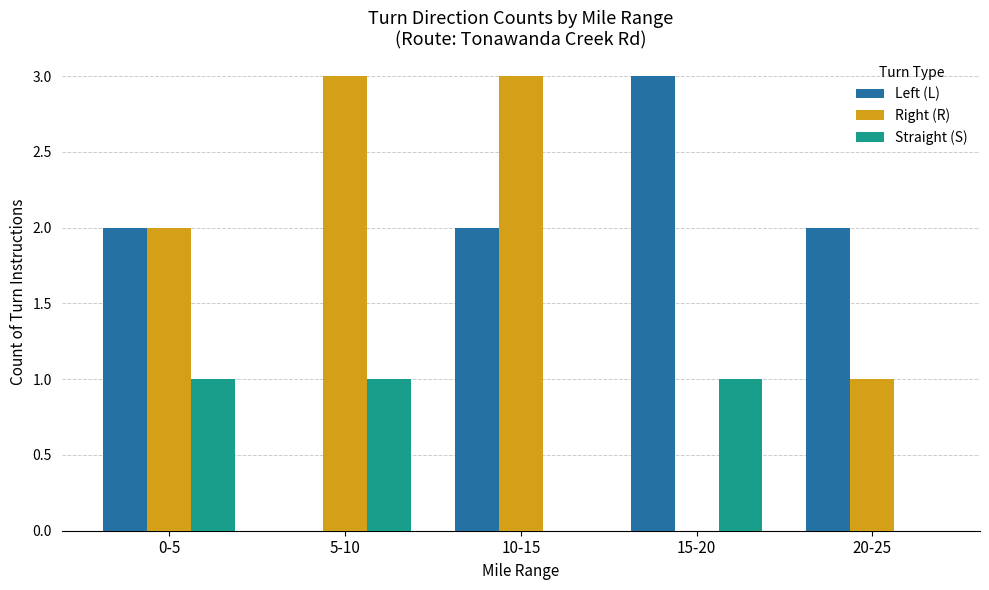

Between 5-10 and 10-15, which series saw the biggest shift?

Left (L)